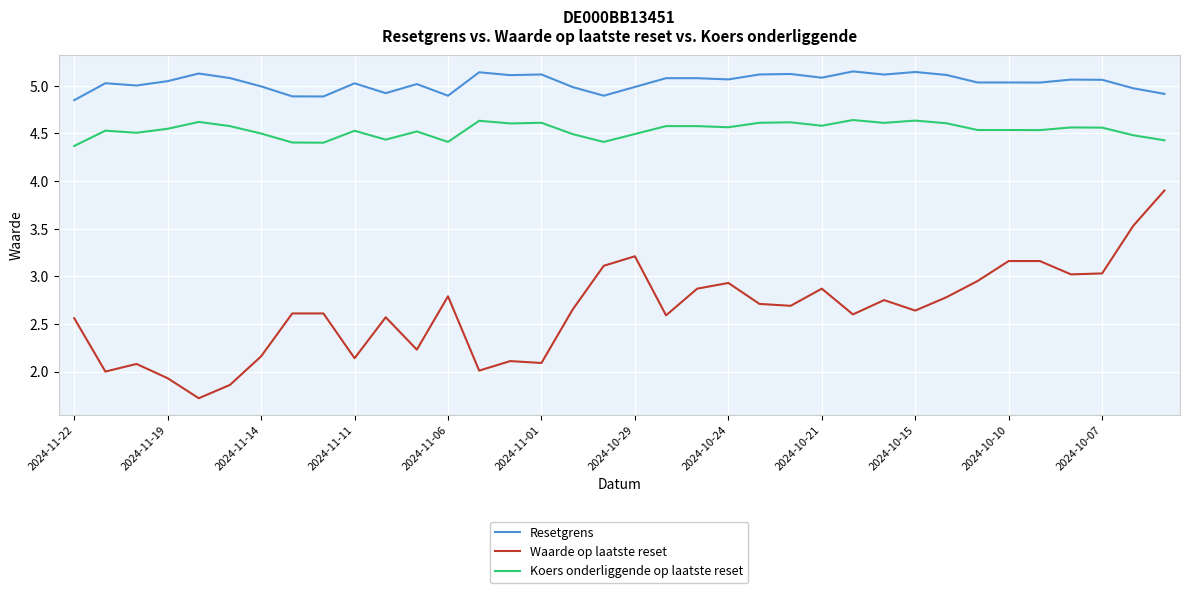

List the series in order of their peak value, highest first.

Resetgrens, Koers onderliggende op laatste reset, Waarde op laatste reset